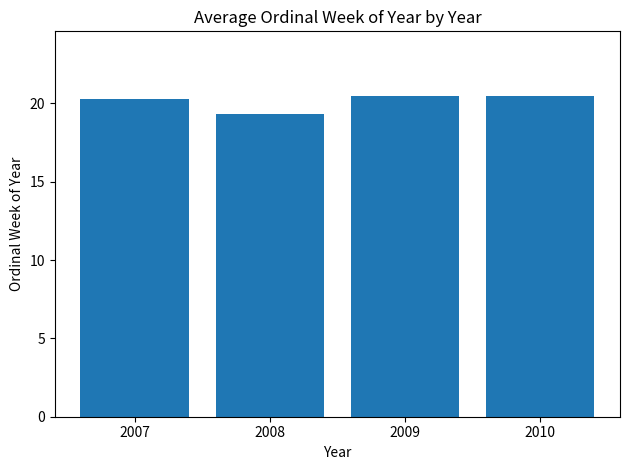

How many distinct data groups are displayed?

1